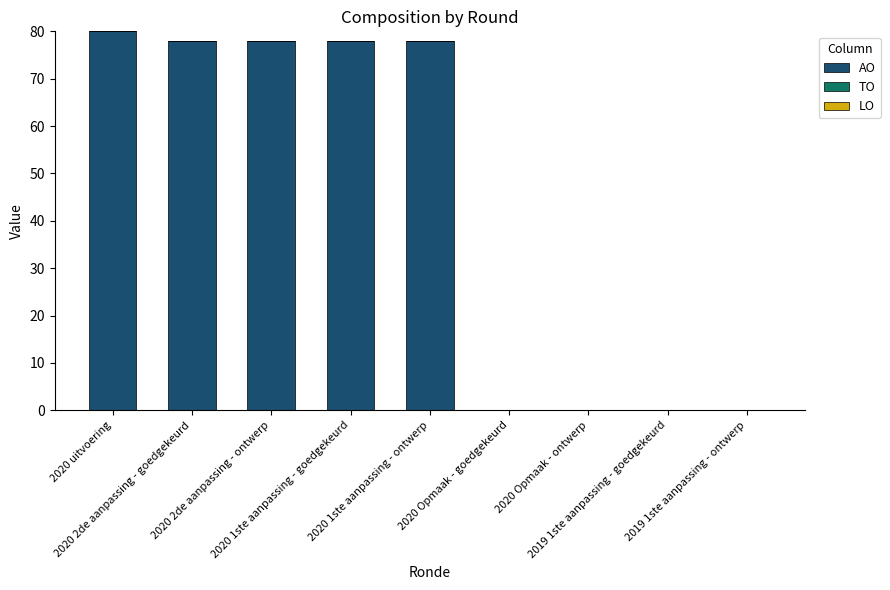

What is the greatest value displayed?

80